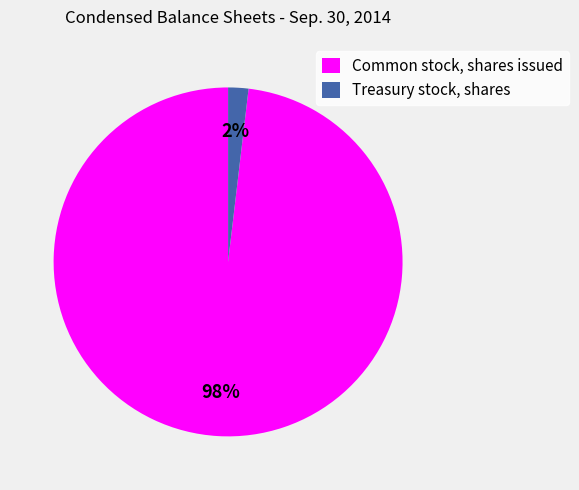

True or false: Common stock, shares issued accounts for 89% of the total.

False